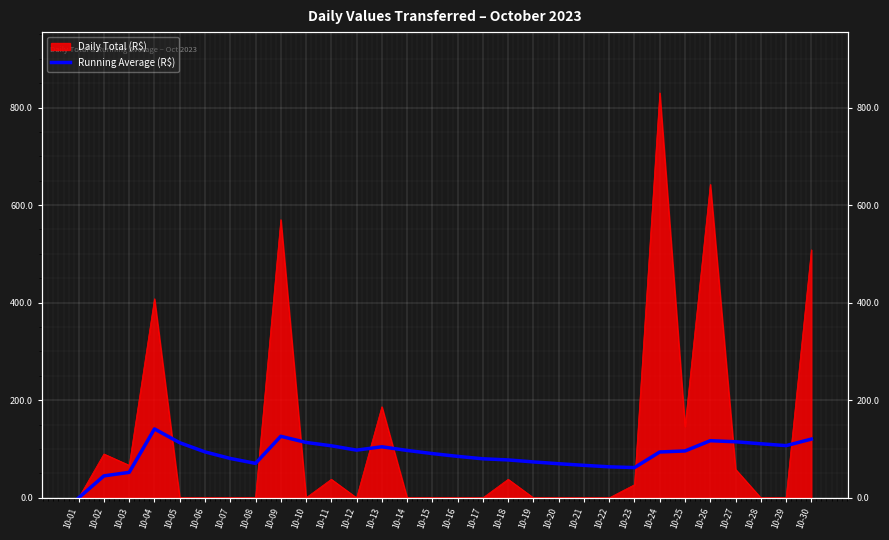

Reading left to right, what are all the values shown in this chart?

0.0	44.9	52.2	141.2	112.9	94.1	80.7	70.6	126.1	113.5	106.6	97.7	104.6	97.1	90.6	85.0	80.0	77.6	73.6	69.9	66.6	63.5	61.9	93.9	96.0	117.0	114.9	110.8	107.0	120.3